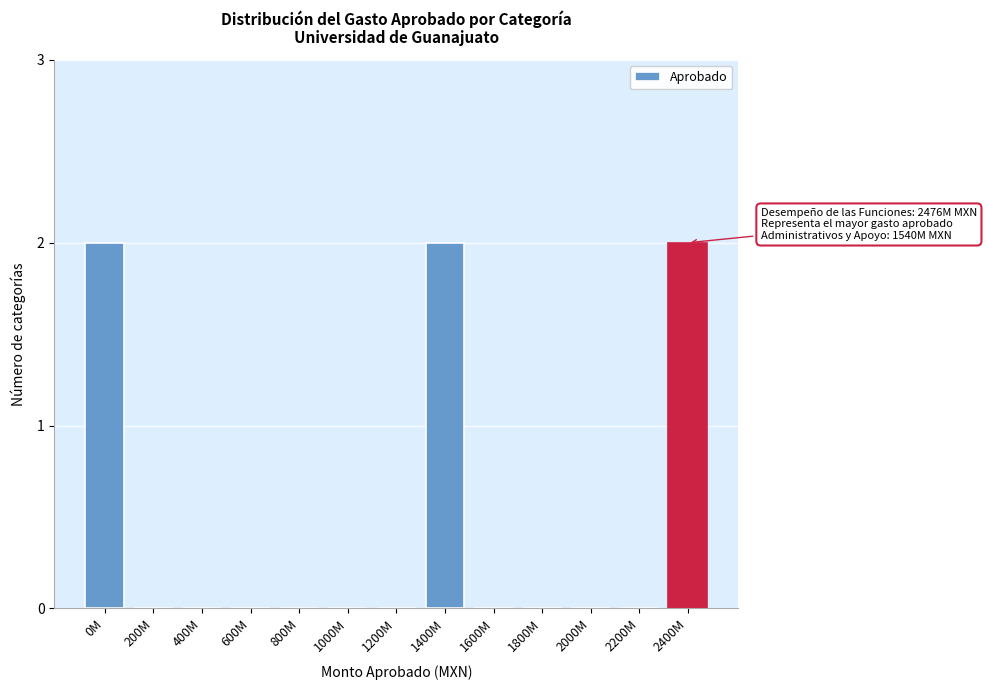

Reading right to left, what are all the values shown in this chart?

2400M=2	2200M=0	2000M=0	1800M=0	1600M=0	1400M=2	1200M=0	1000M=0	800M=0	600M=0	400M=0	200M=0	0M=2